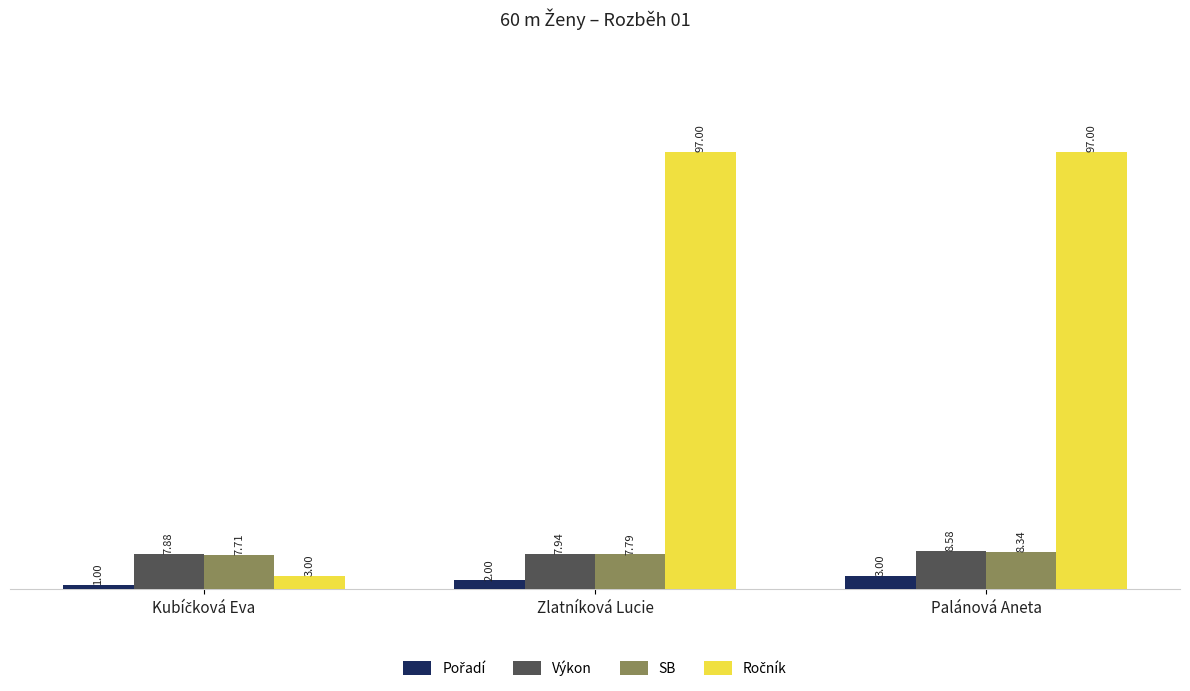

What is the total value across all series at Palánová Aneta?

116.9